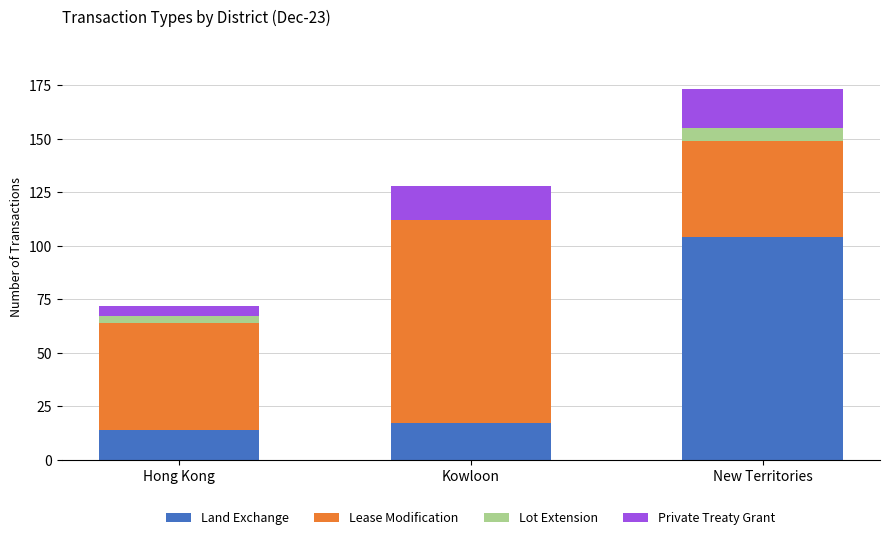

What is the total value across all series at New Territories?

173